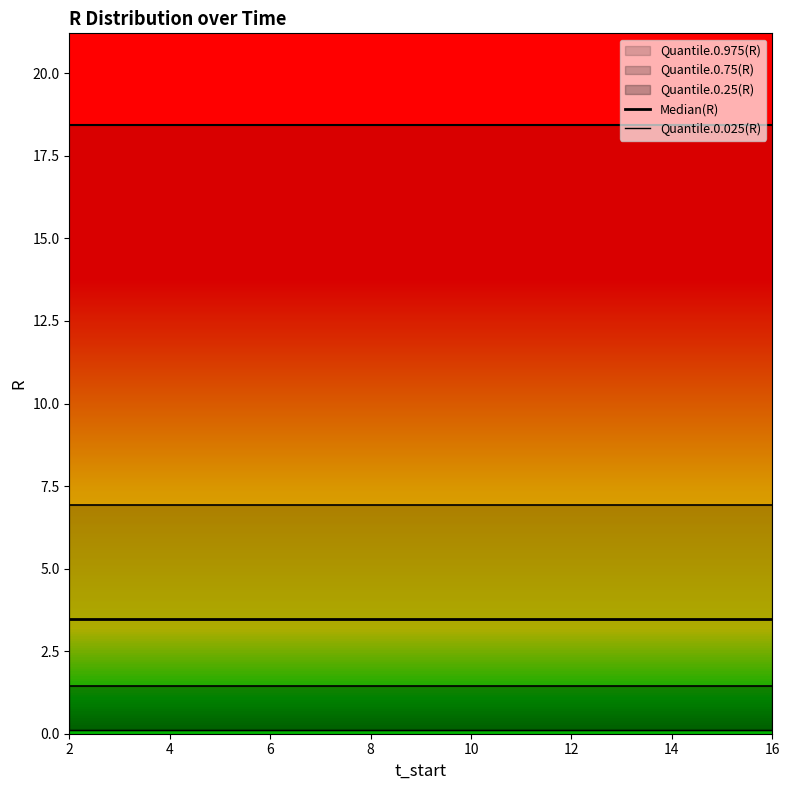

What is the value of the Median(R) point at the 10th from the left?

3.5